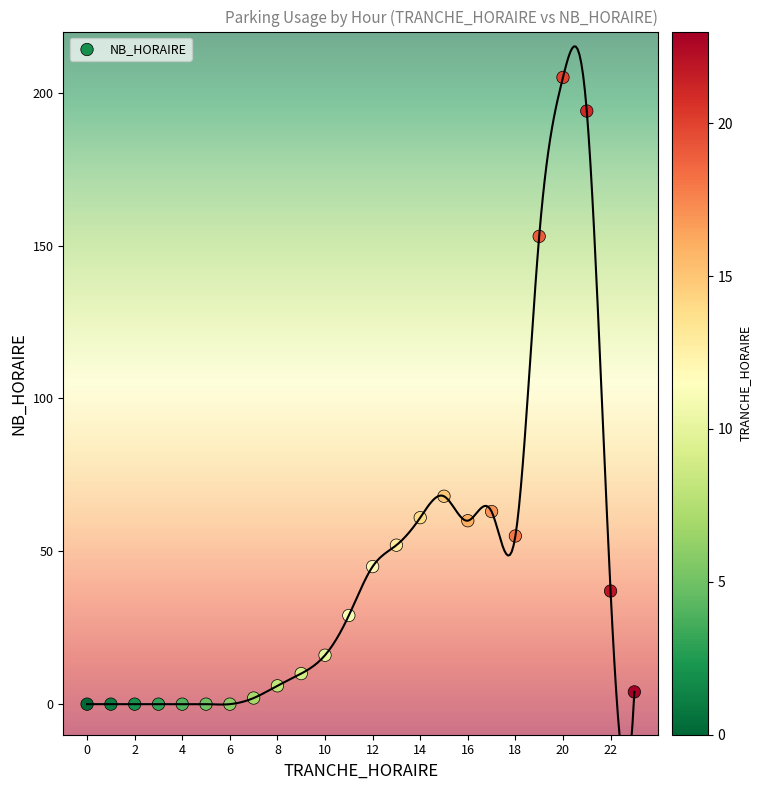

What is the range of Y values (max minus min)?

205